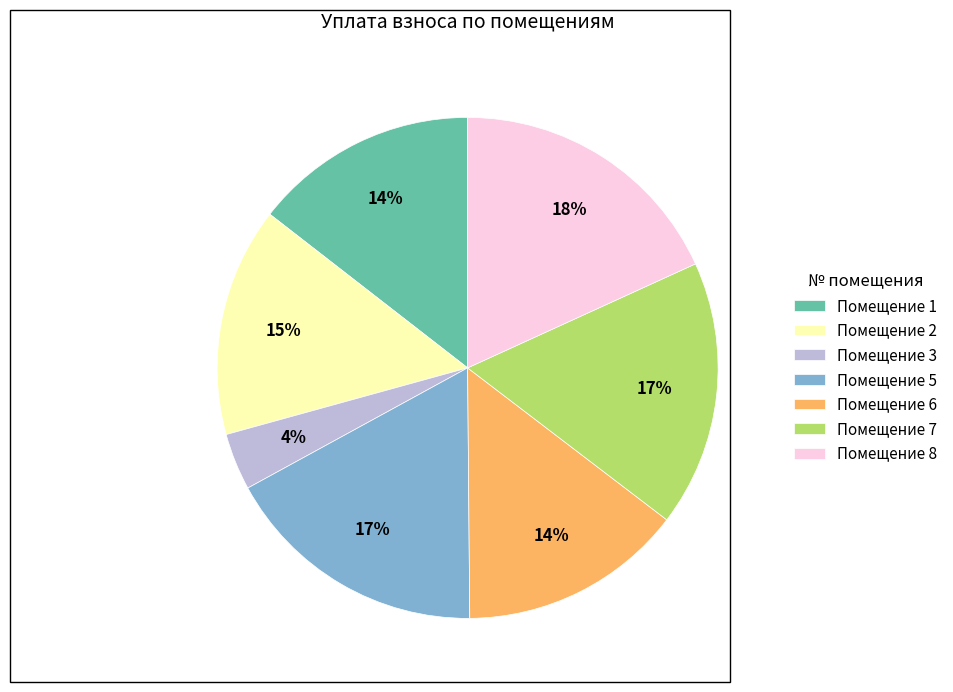

To the nearest percent, what is the average slice percentage?

14%